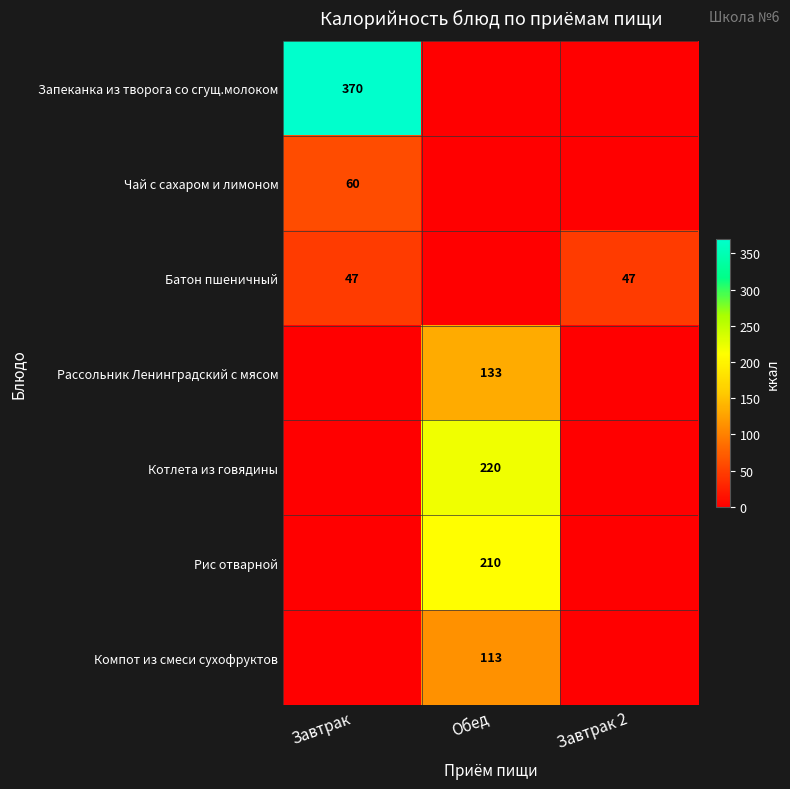

The value of Батон пшеничный at Завтрак is 68. True or false?

False